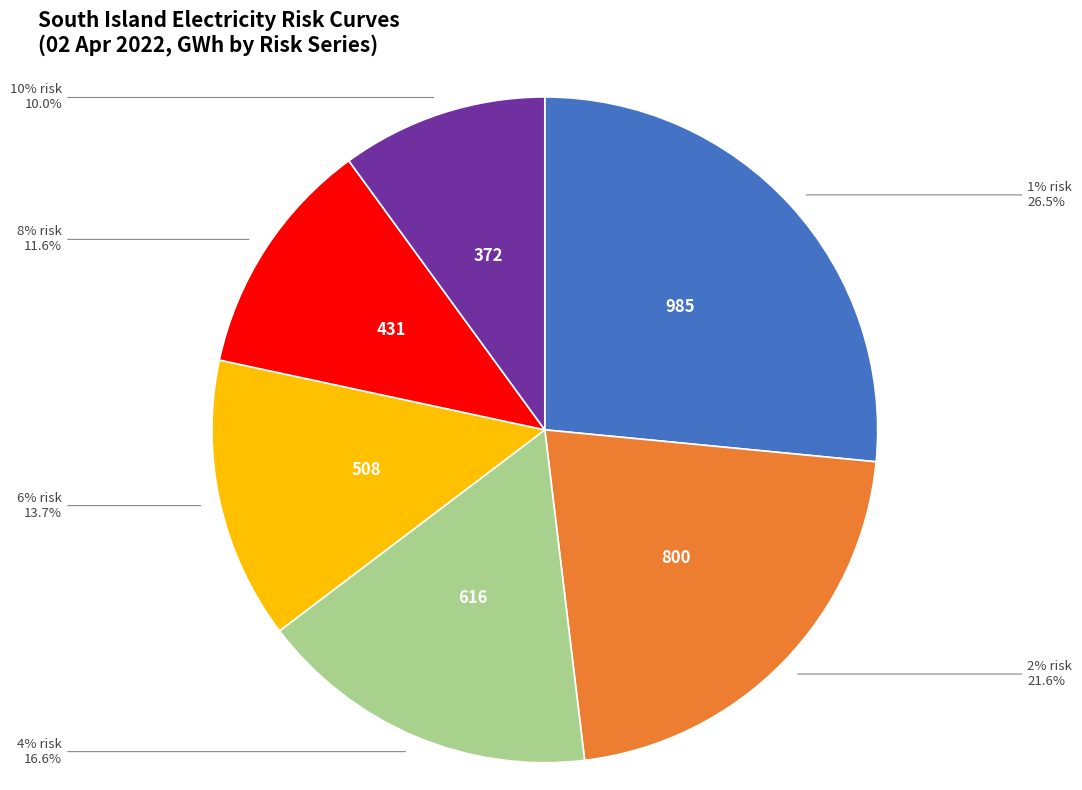

Is the sum of 10% risk and 4% risk greater than half?

No